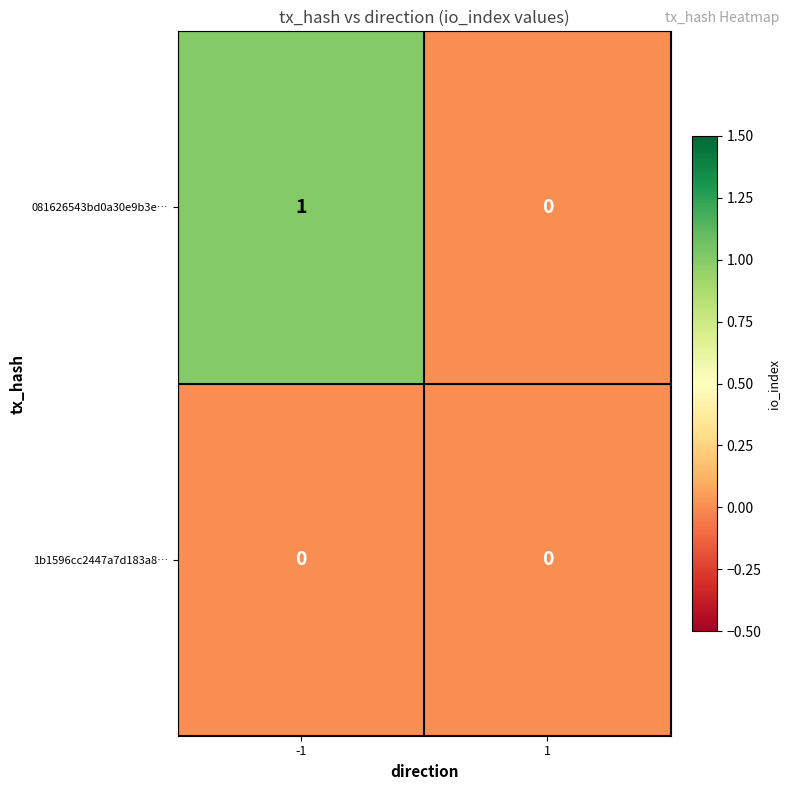

Rank the series by their maximum value, from highest to lowest.

081626543bd0a30e9b3e…, 1b1596cc2447a7d183a8…